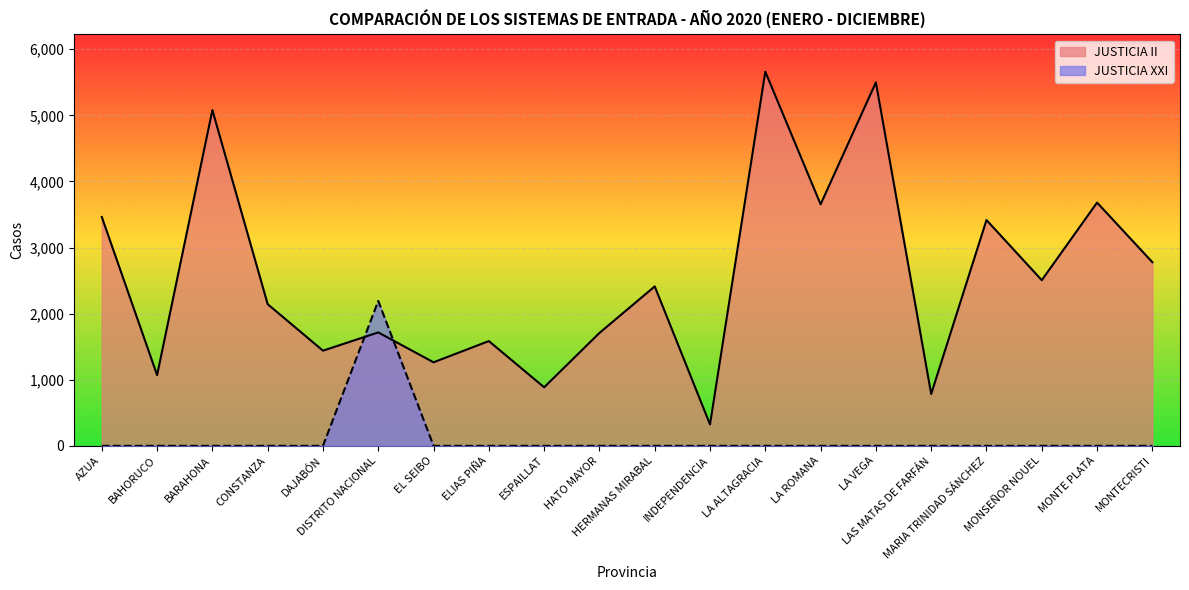

How many values in the JUSTICIA II series are below 2412?

10